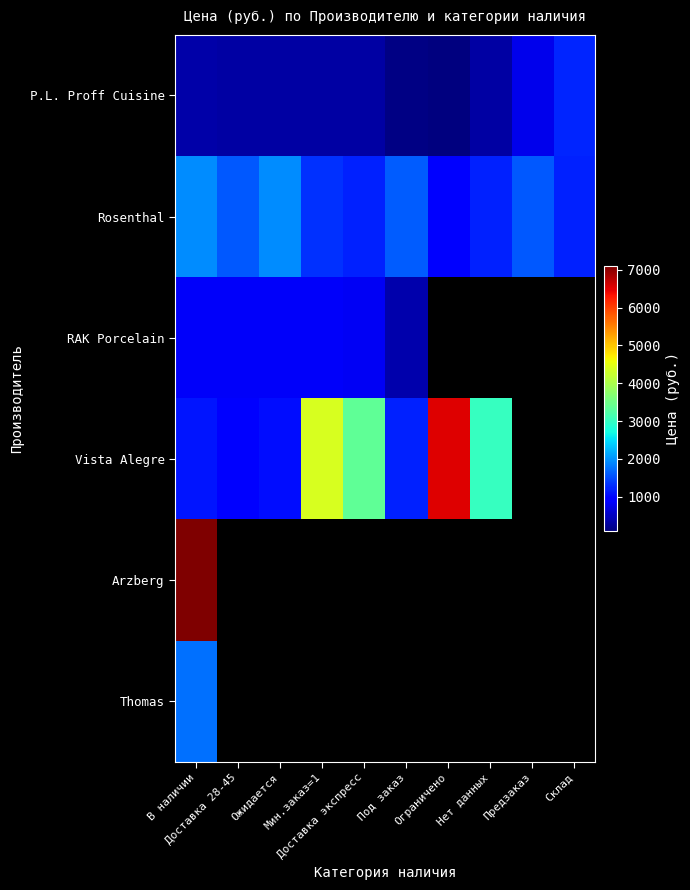

Which series has the largest range (max minus min)?

Vista Alegre